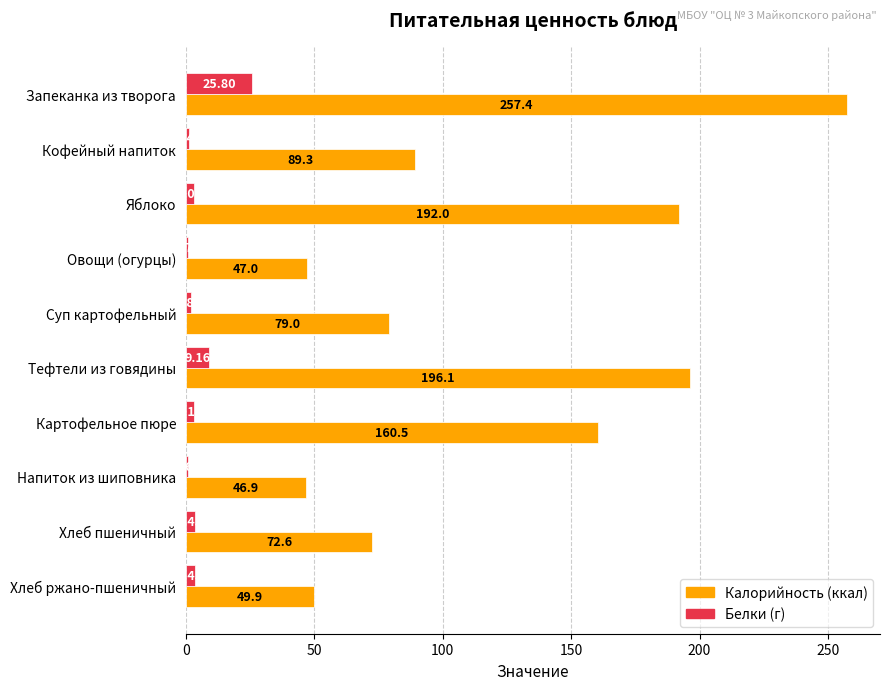

What is the total value across all series at Запеканка из творога?

283.2